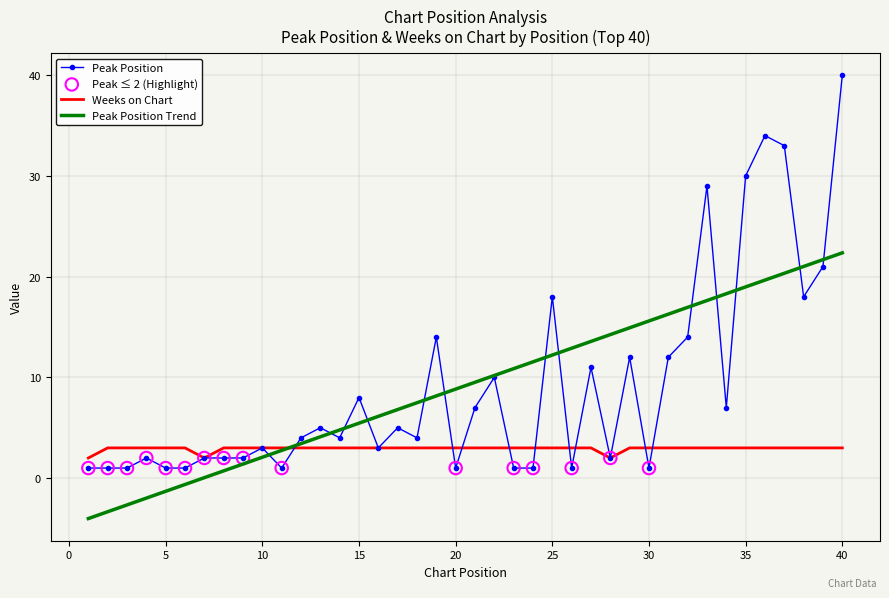

What is the maximum value for Peak Position?

40.0